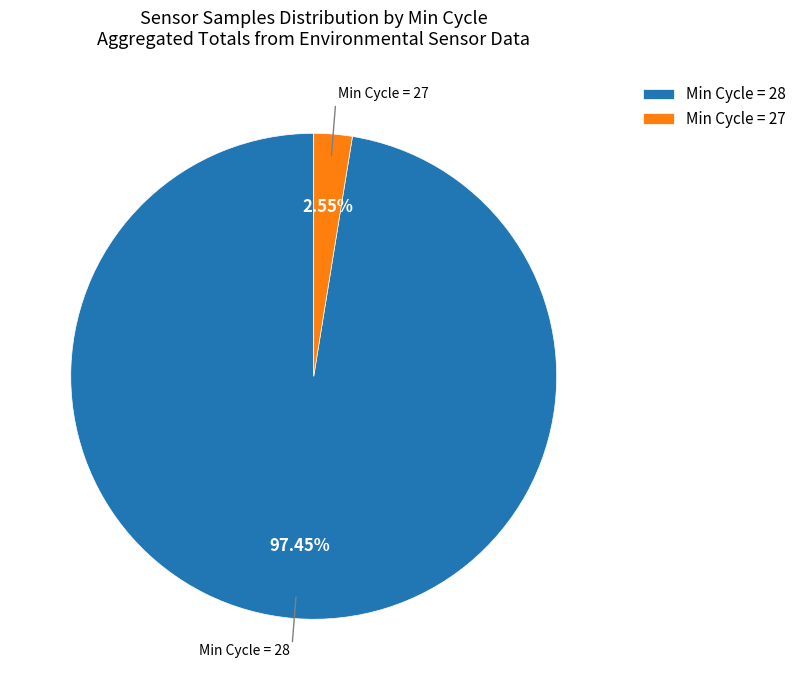

Rank the categories by value from highest to lowest.

Min Cycle = 28, Min Cycle = 27